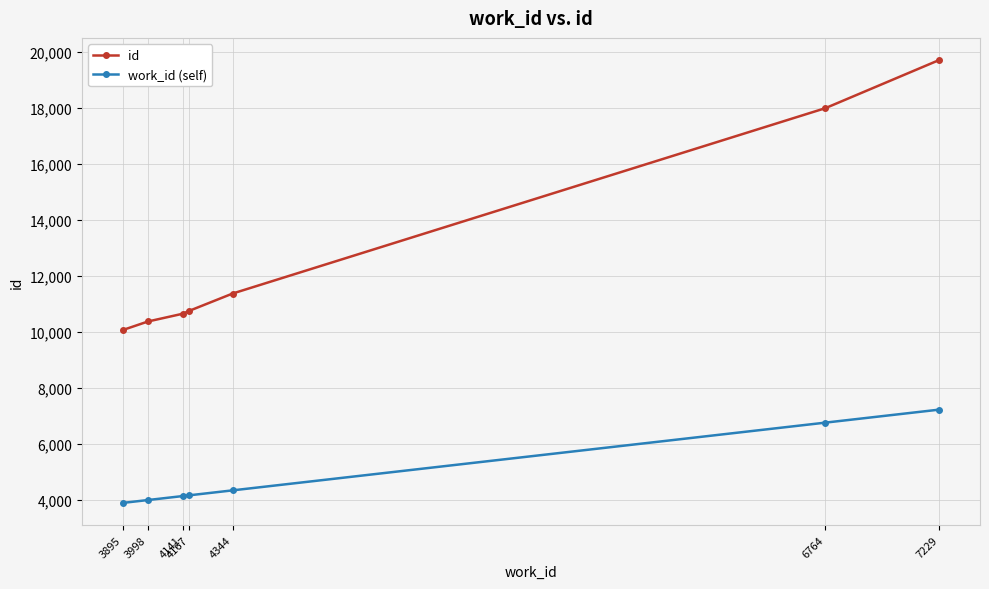

Is the value of id at 7229 greater than the value of work_id (self) at 6764?

Yes